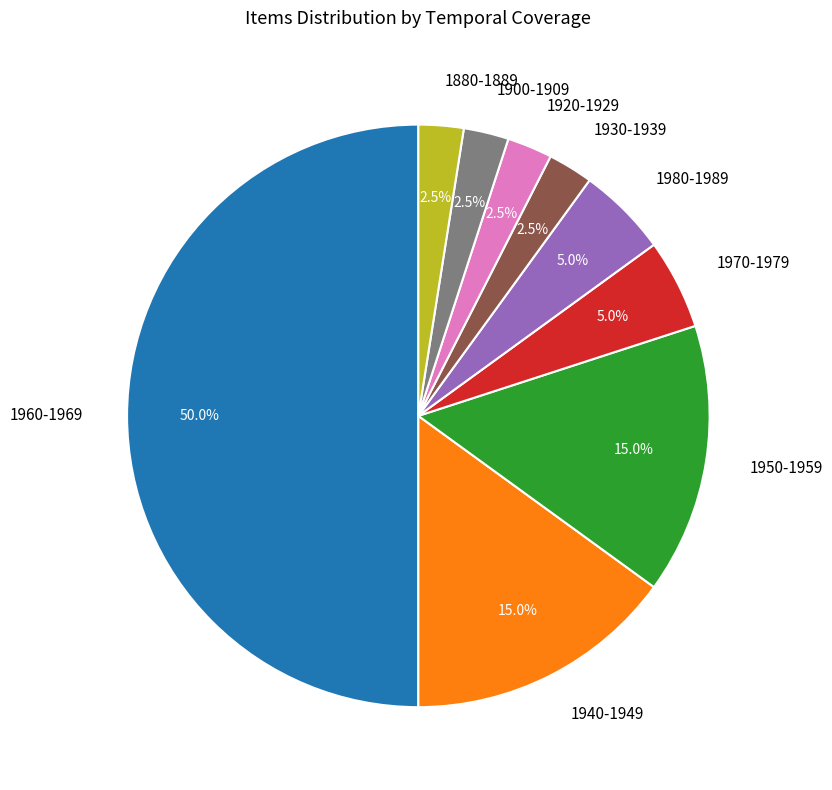

To the nearest percent, what is the difference between the largest and smallest slice percentages?

48%